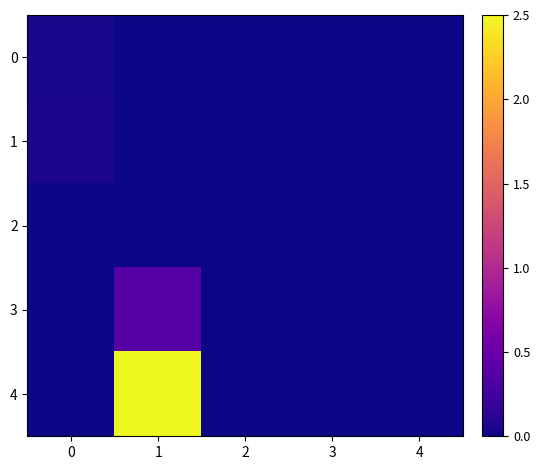

What is the greatest value displayed?

175023